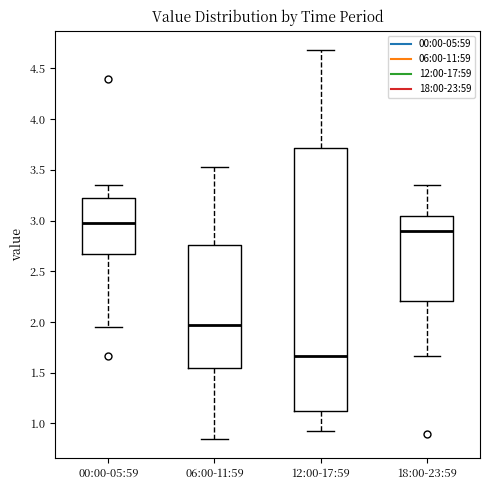

Which box is the tallest, from its lower edge to its upper edge?

12:00-17:59